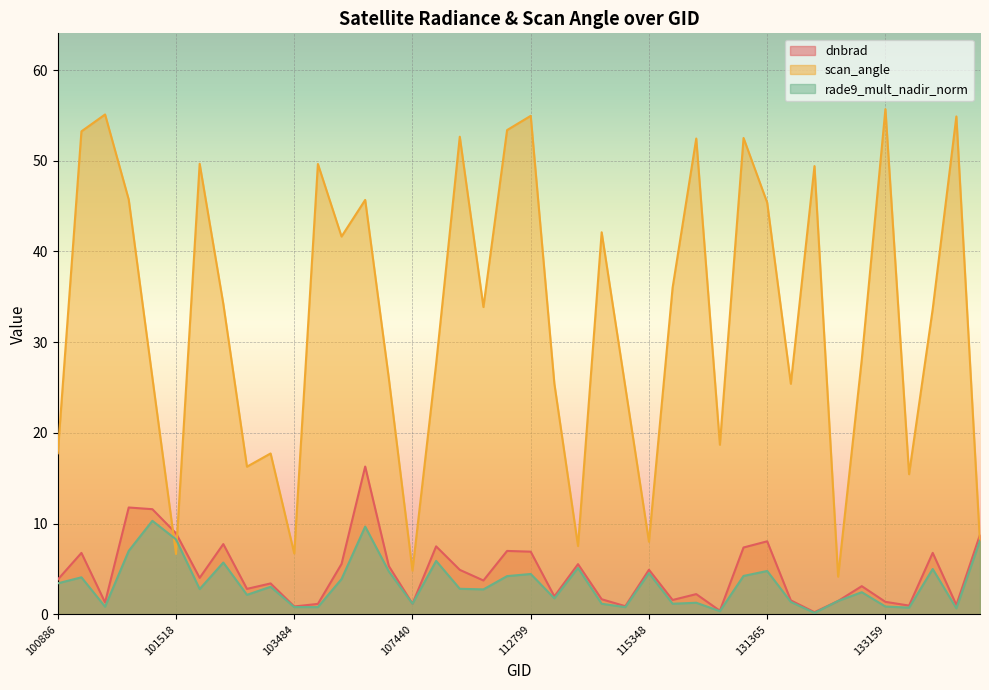

True or false: rade9_mult_nadir_norm has a value of 0.8 at 115234.

True